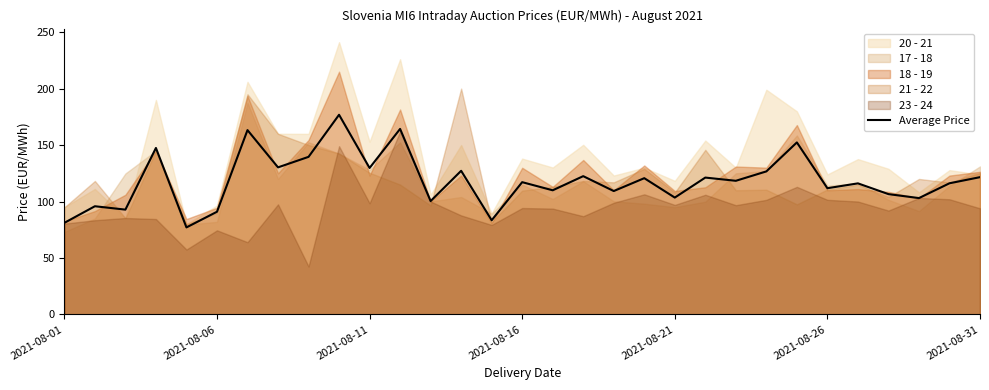

What is the minimum value for Average Price?

77.1